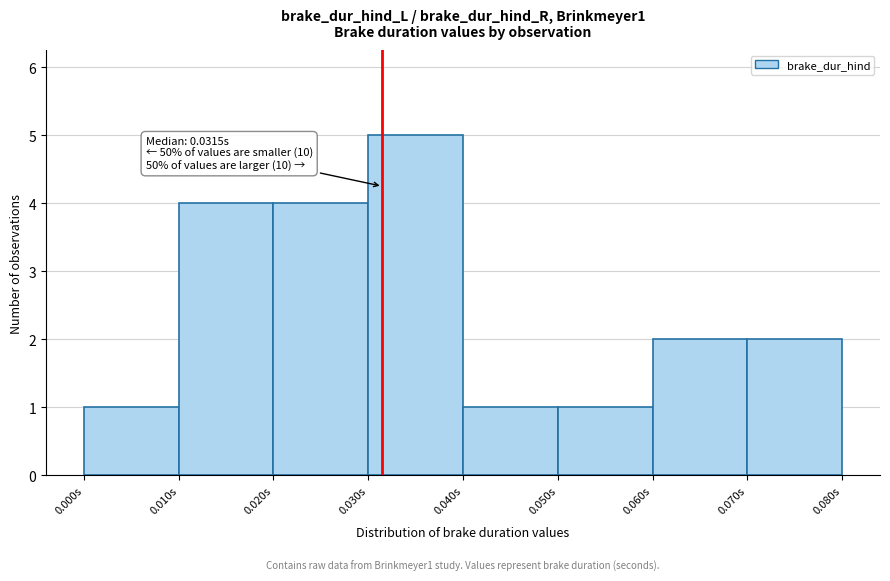

Over which range of the x-axis is the bar tallest?

0.03 to 0.04